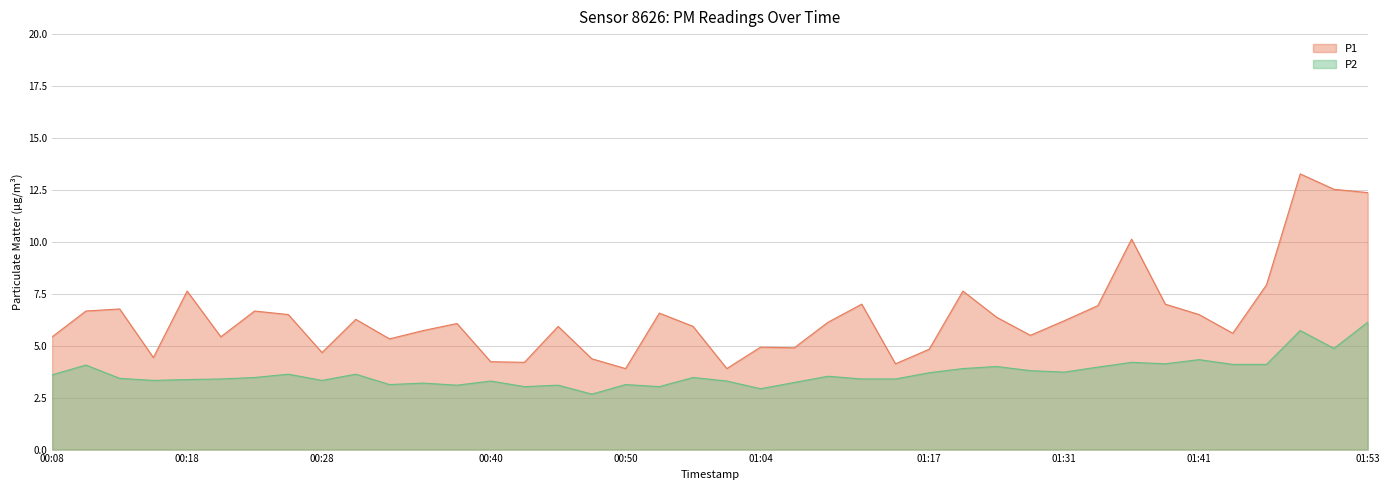

Does the chart display data point markers on the line(s)?

No